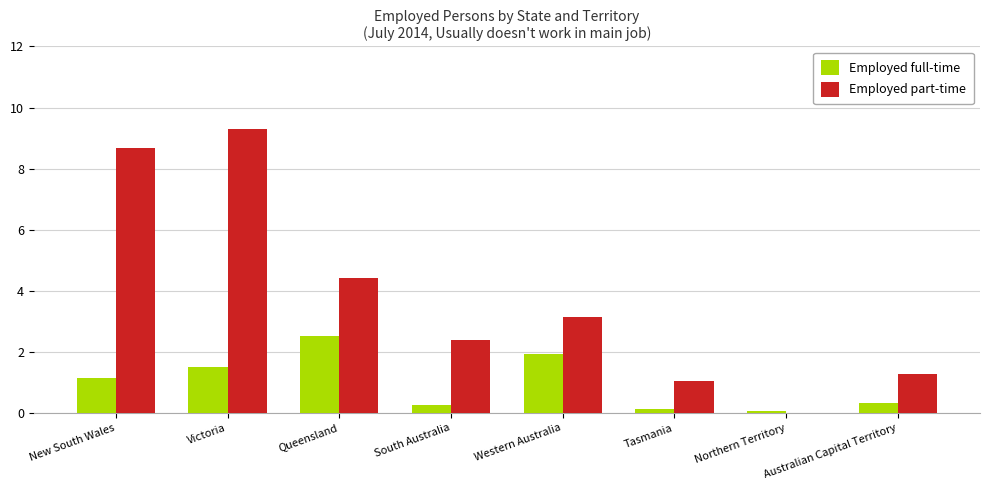

Which series changed the most between Queensland and Tasmania?

Employed part-time